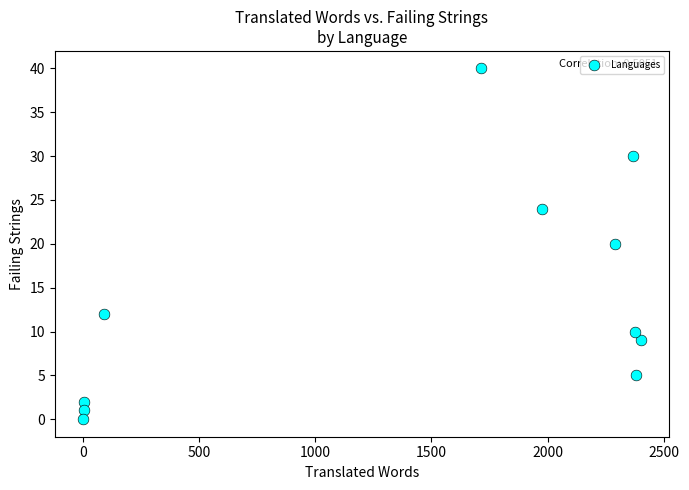

What is the range of X values (max minus min)?

2402